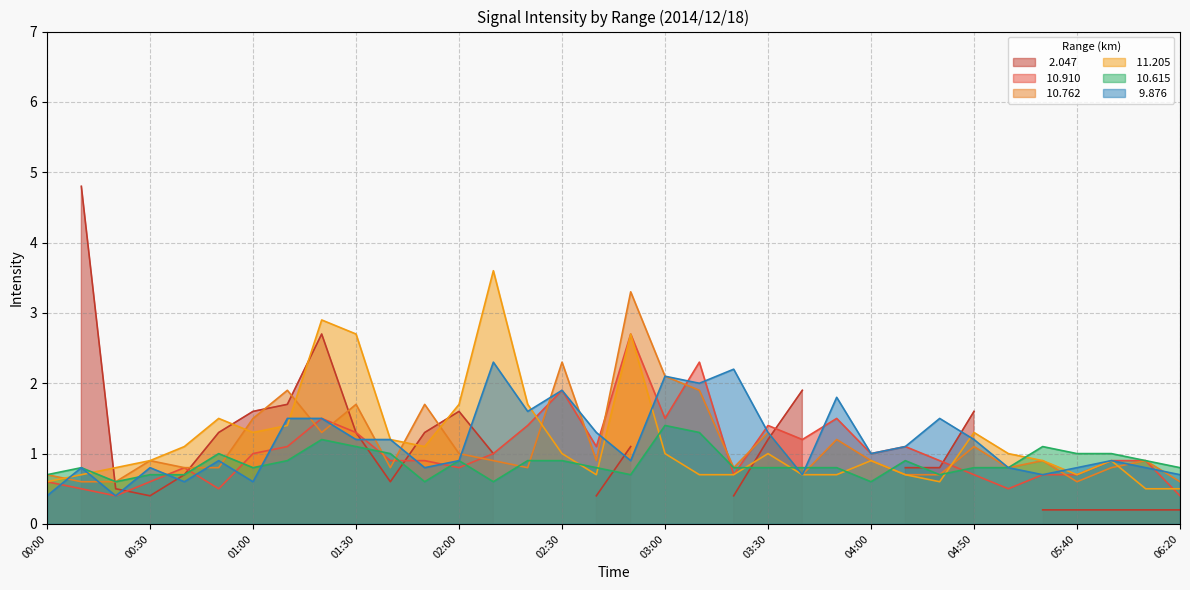

Where do   9.876 and  10.762 first cross each other?

00:00 and 00:10